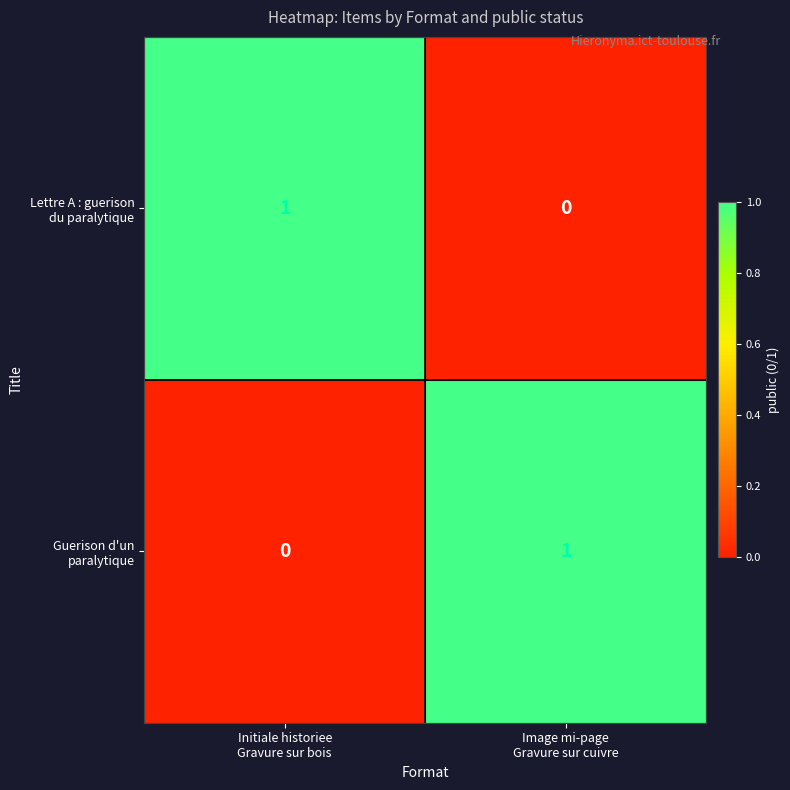

How many categories are shown in the chart?

2